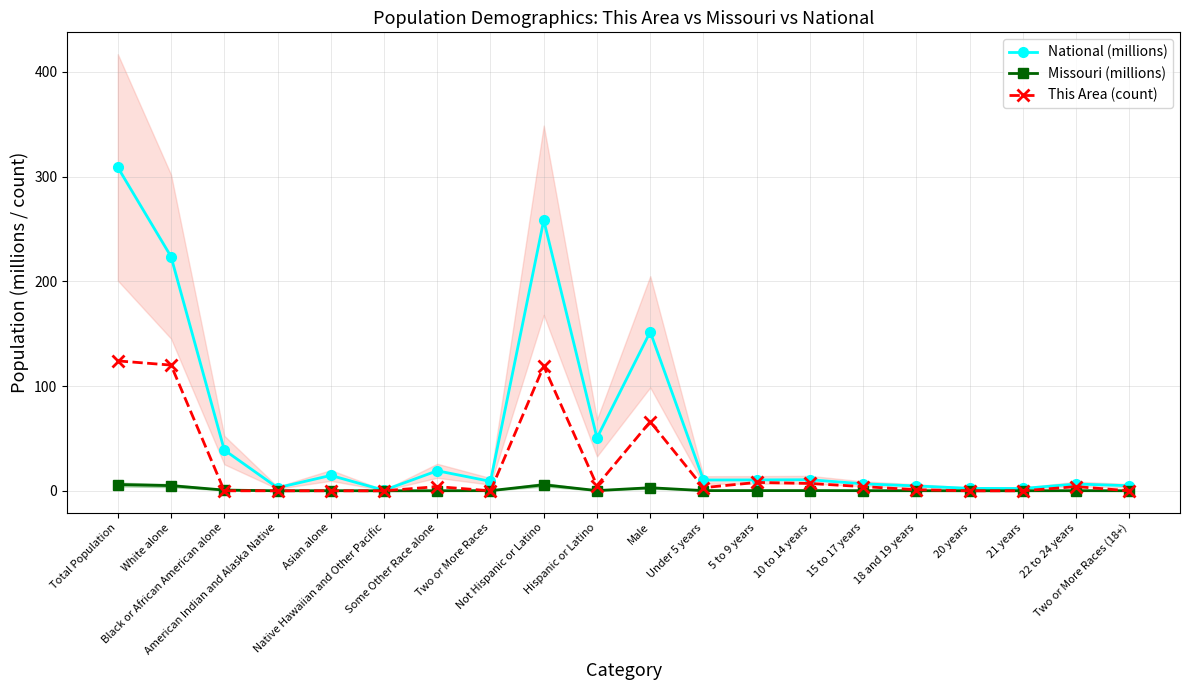

What is the difference between the maximum and second lowest values in the National (millions) series?

306.5